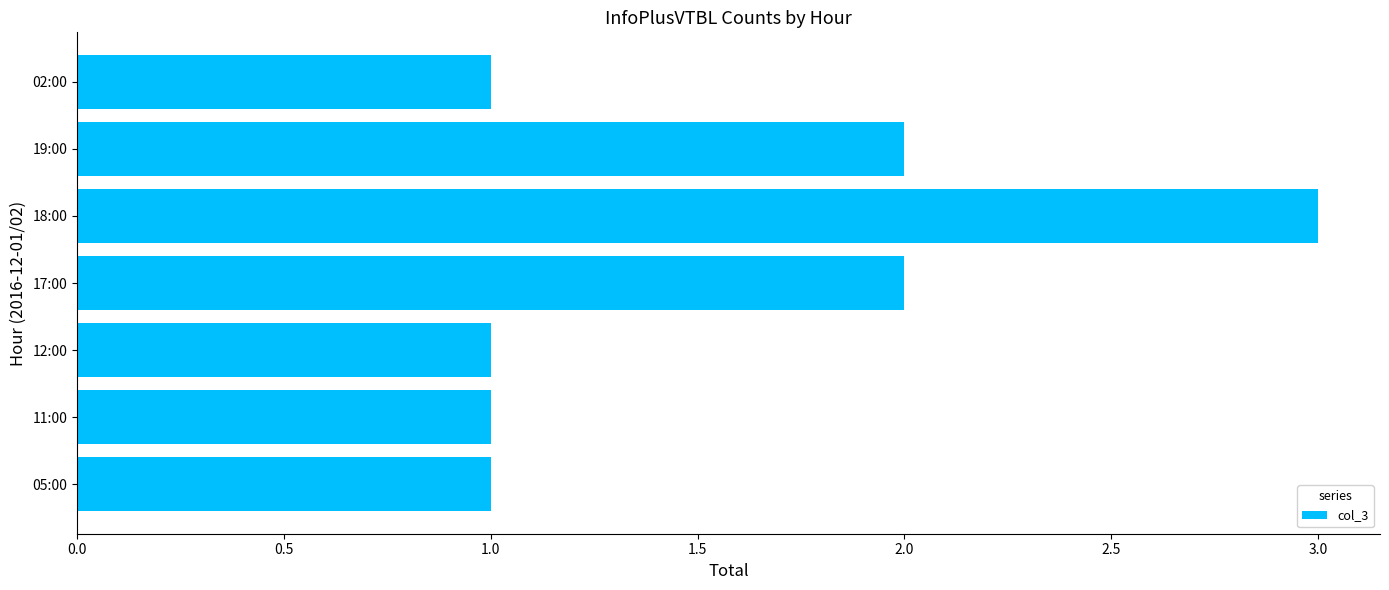

True or false: the data shows 1 at 12:00.

True